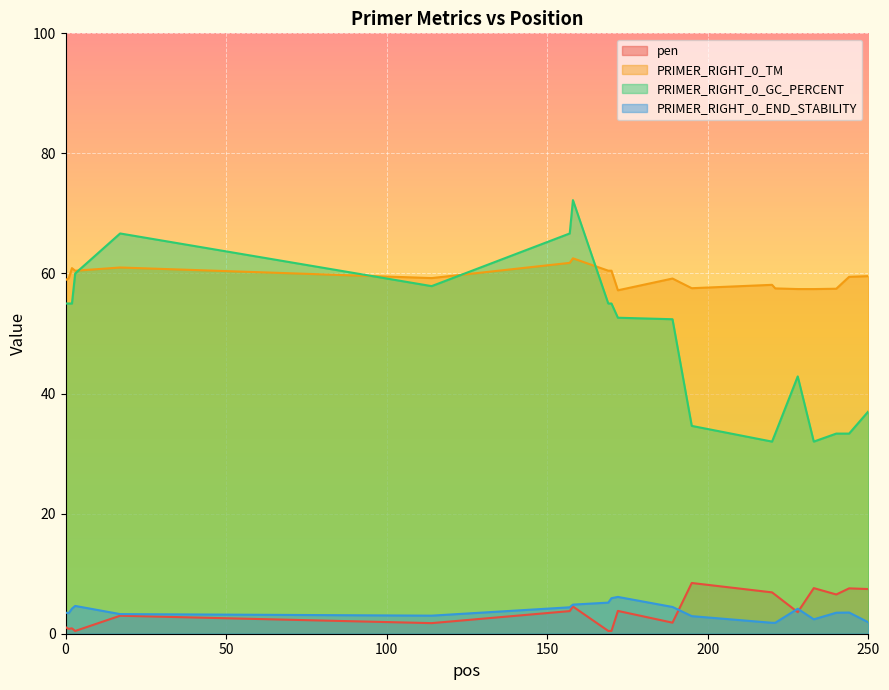

How many lines are shown in the chart?

4